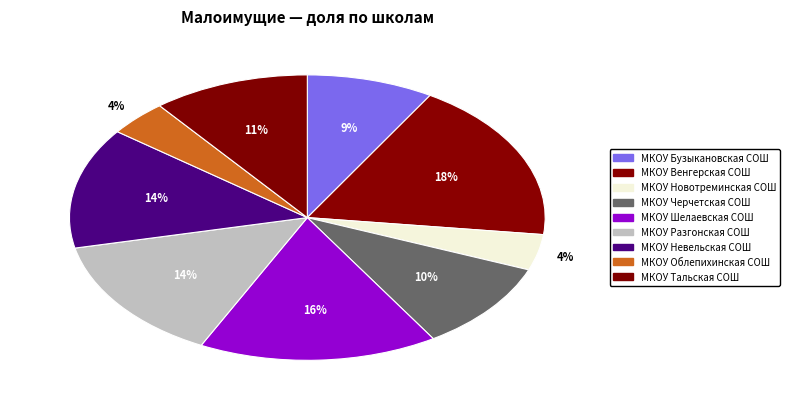

Which slice is the largest?

МКОУ Венгерская СОШ